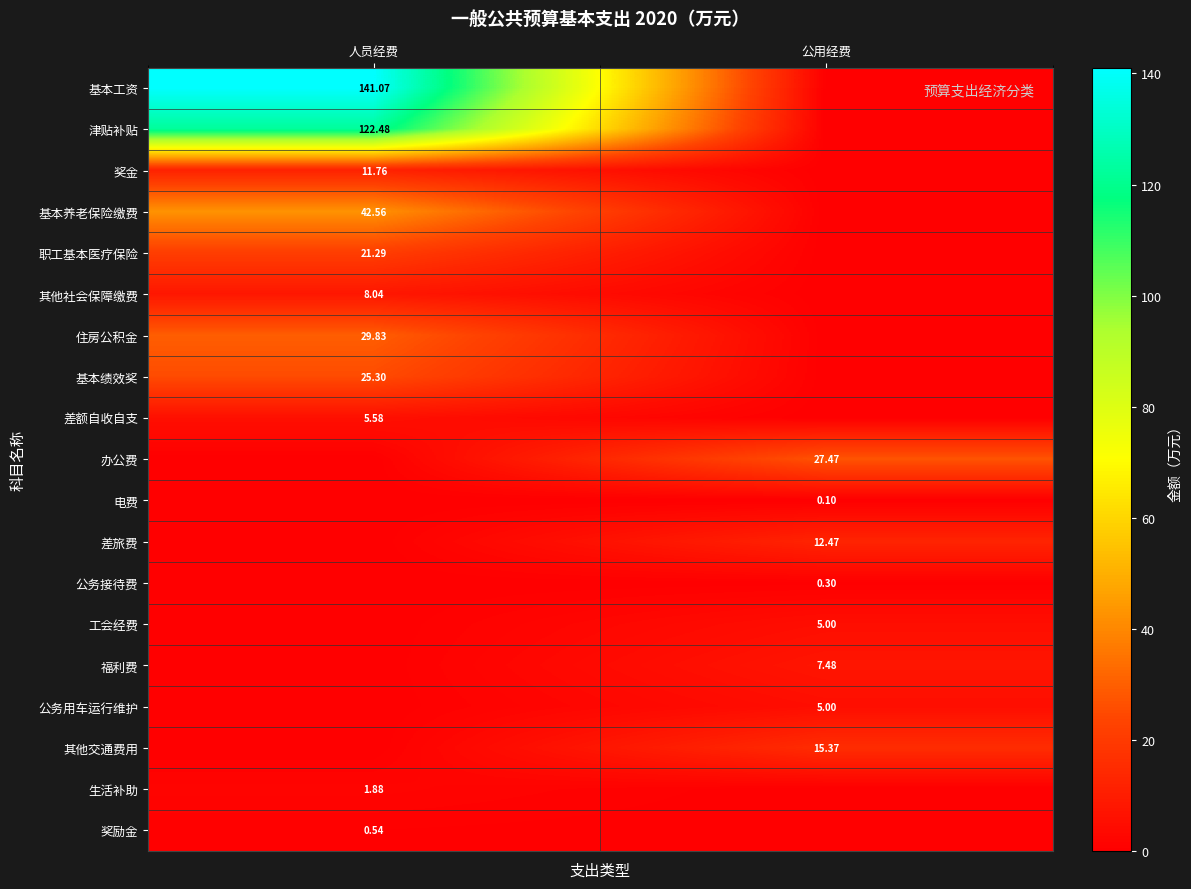

Is the value of 公务用车运行维护 at 公用经费 greater than the value of 基本工资 at 人员经费?

No